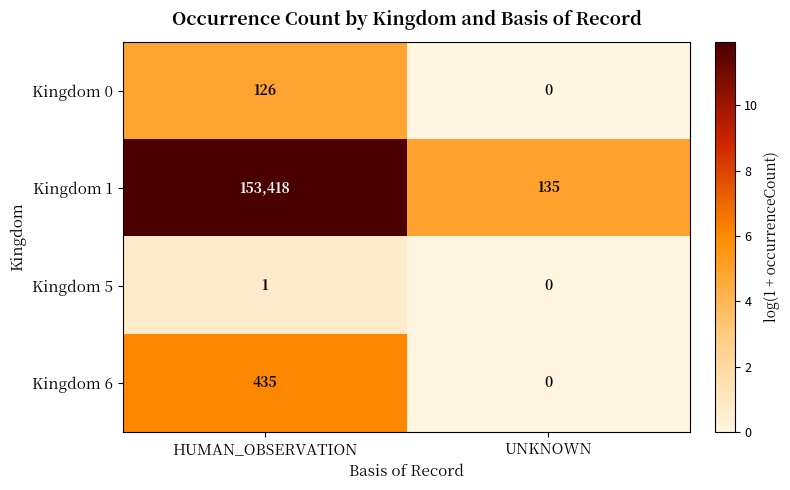

The value of Kingdom 1 at UNKNOWN is 30. True or false?

False